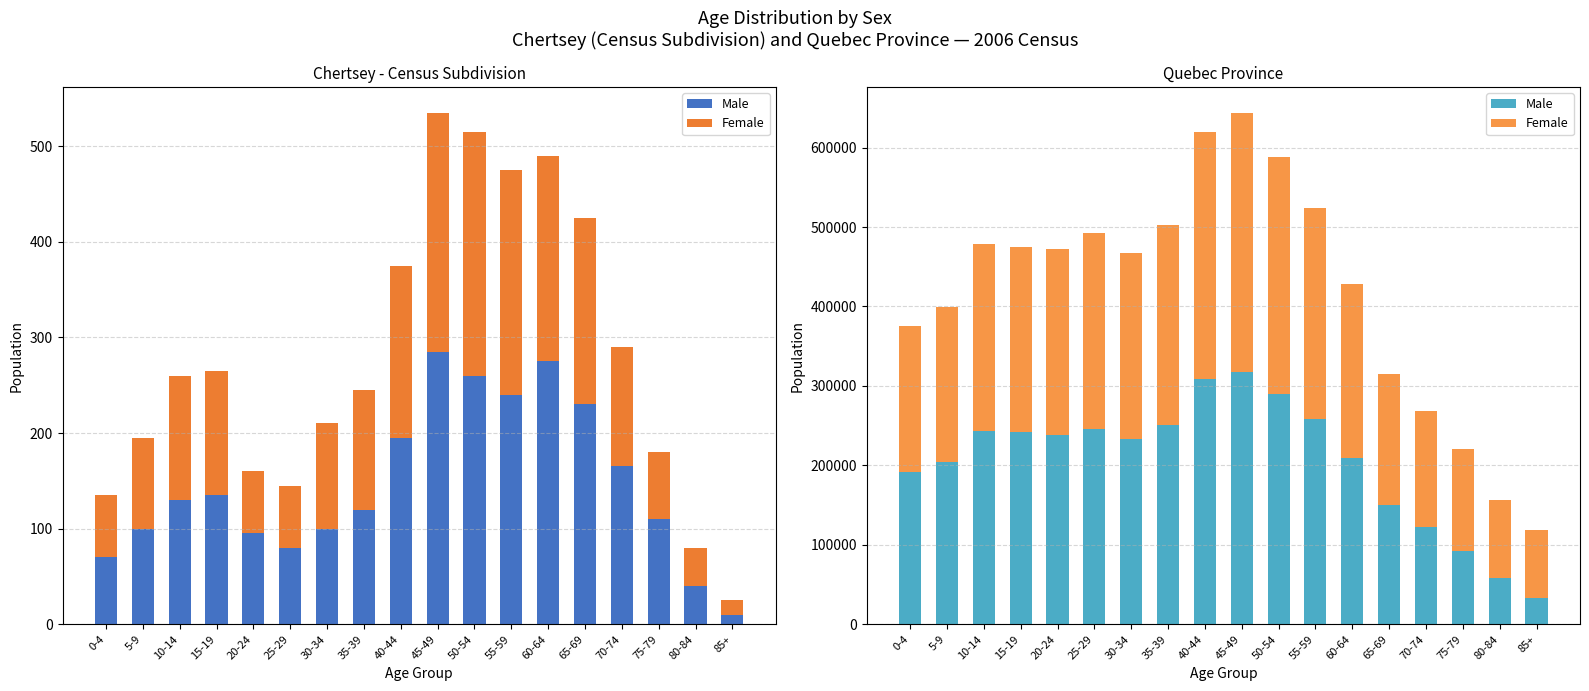

Rank the categories by Male value from highest to lowest.

45-49, 40-44, 50-54, 55-59, 35-39, 25-29, 10-14, 15-19, 20-24, 30-34, 60-64, 5-9, 0-4, 65-69, 70-74, 75-79, 80-84, 85+